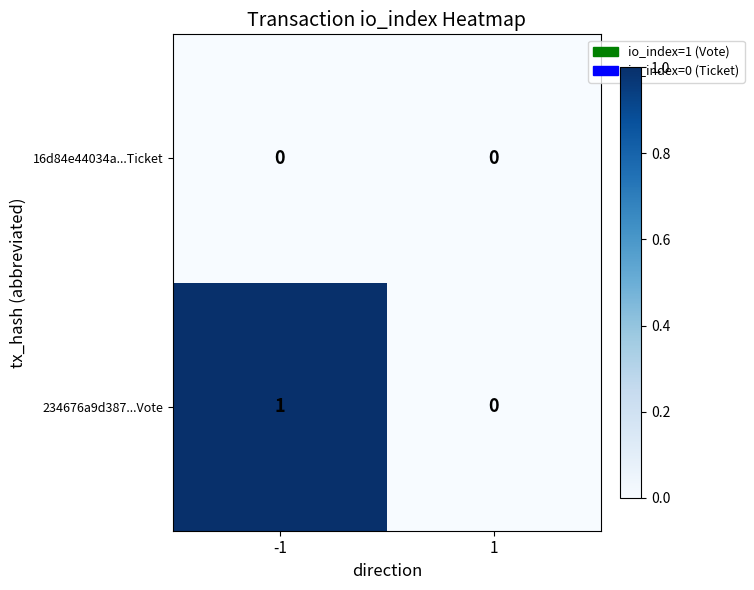

List the series in order of their peak value, highest first.

234676a9d387...Vote, 16d84e44034a...Ticket